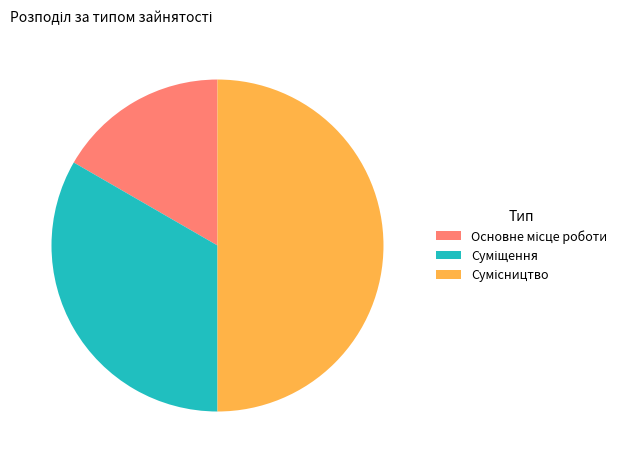

To the nearest percent, what portion does Суміщення represent?

33%